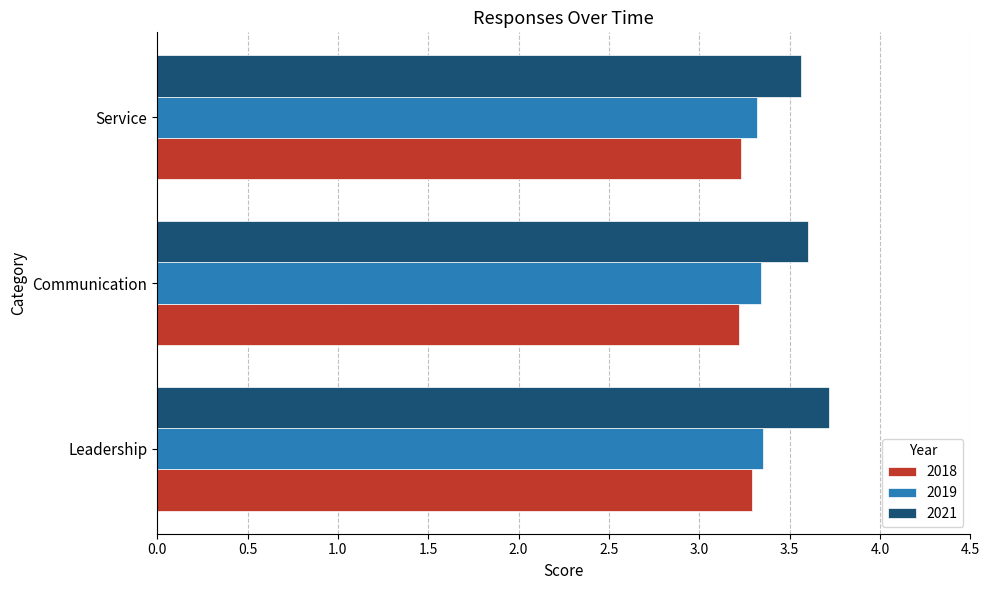

What is the greatest value displayed?

3.7